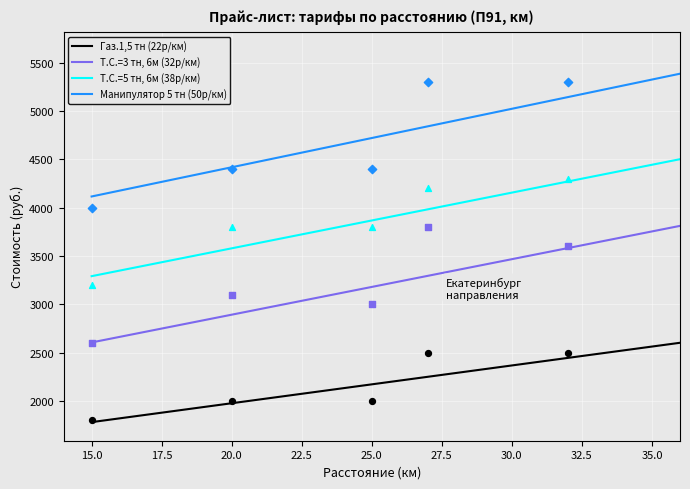

What are all the series names shown in the legend?

Газ.1,5 тн (22р/км), Т.С.=3 тн, 6м (32р/км), Т.С.=5 тн, 6м (38р/км), Манипулятор 5 тн (50р/км)